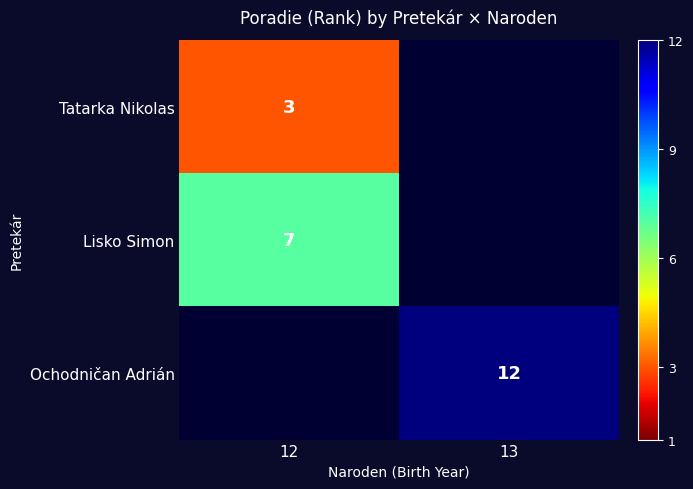

True or false: Ochodničan Adrián has a value of 12 at 13.

True